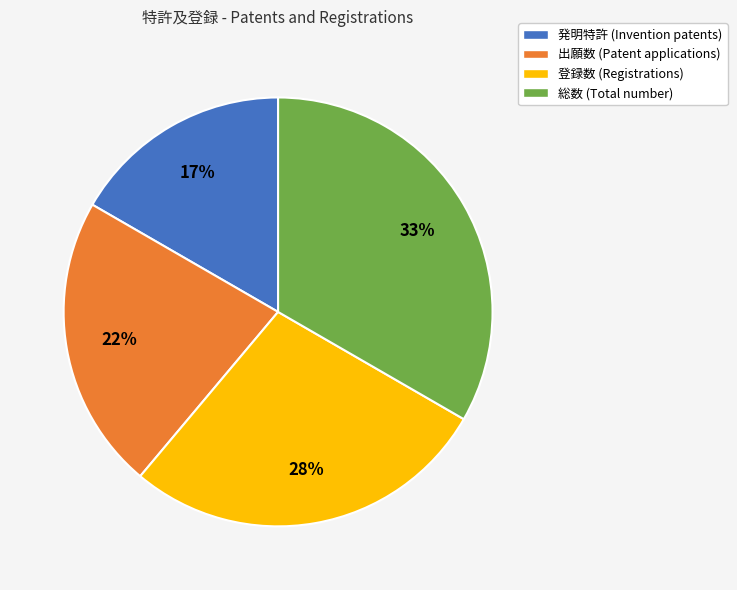

To the nearest percent, what is the difference between the 登録数 (Registrations) and 出願数 (Patent applications) slice percentages?

6%